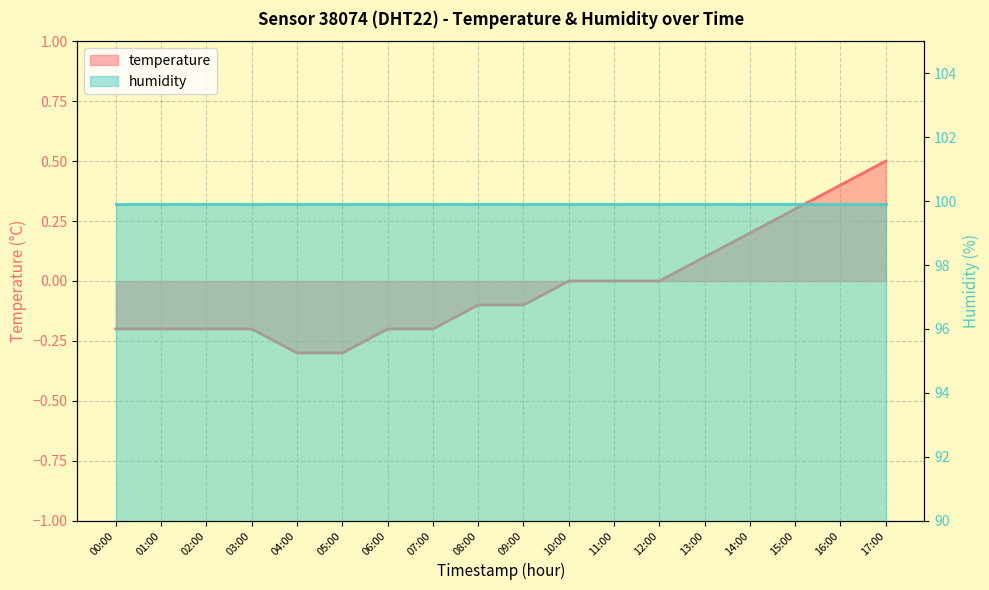

Where is the data nearest to the value 0?

10:00